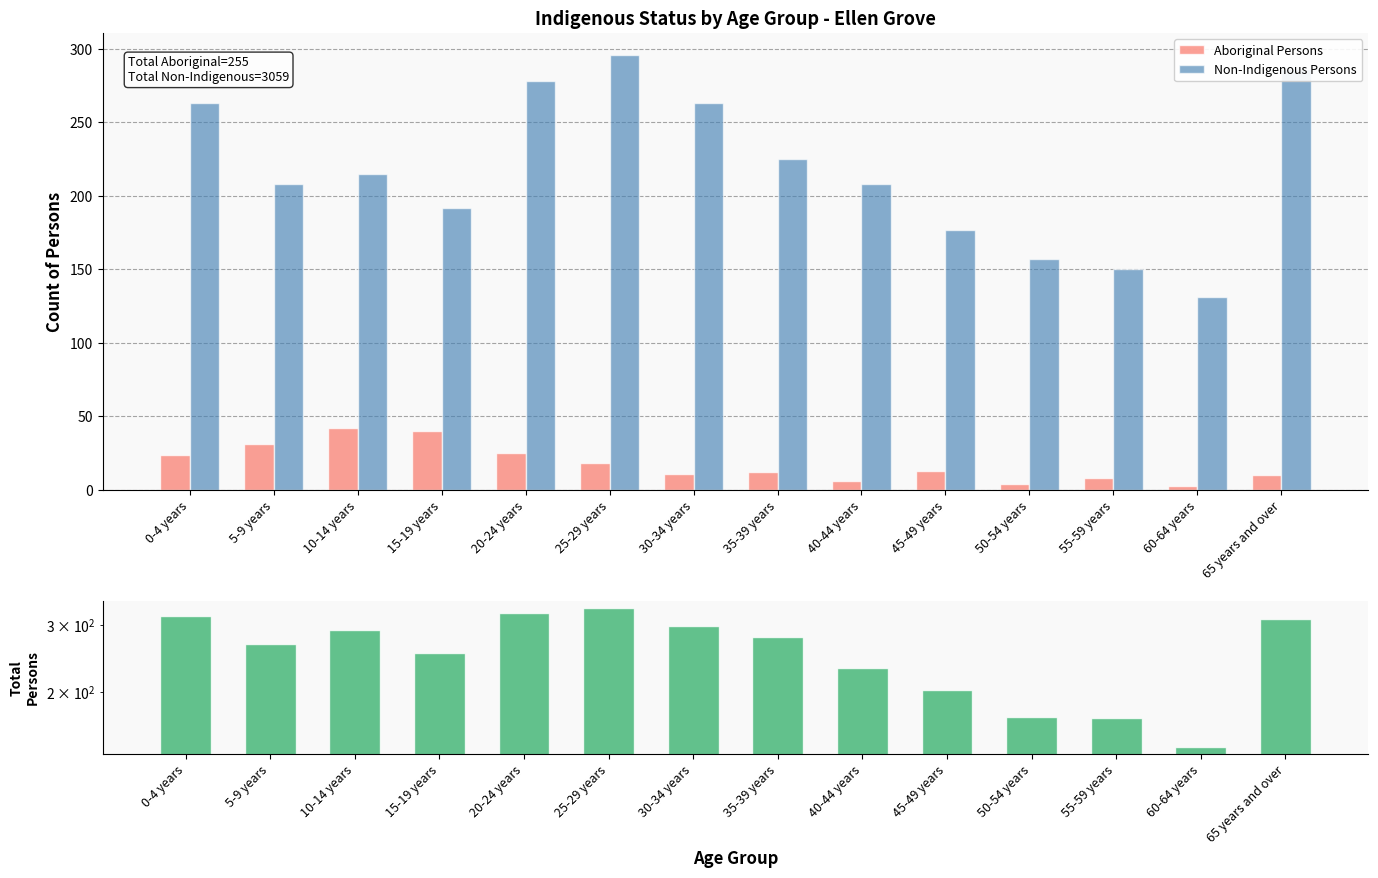

Which label corresponds to the smallest value in the chart?

60-64 years